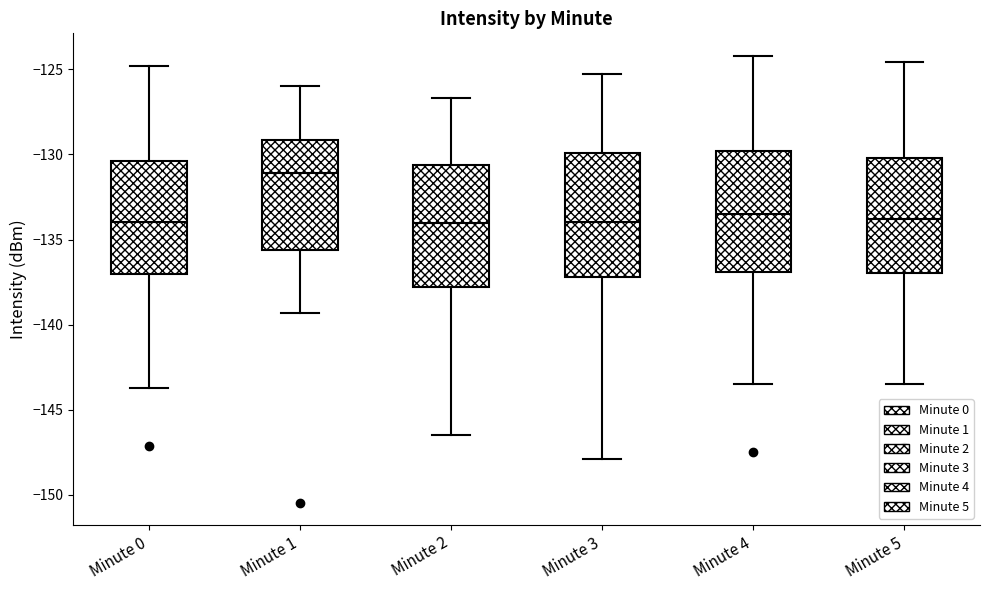

Reading left to right, read every box against the y-axis: the position of its median line, the range the box covers, and the ends of its whiskers. The values are not printed on the chart, so give them approximately, as read against the axis.

Minute 0: median -134.0, box -137.0 to -130.5, whiskers -143.5 to -125.0
Minute 1: median -131.0, box -135.5 to -129.0, whiskers -139.5 to -126.0
Minute 2: median -134.0, box -138.0 to -130.5, whiskers -146.5 to -126.5
Minute 3: median -134.0, box -137.0 to -130.0, whiskers -148.0 to -125.5
Minute 4: median -133.5, box -137.0 to -130.0, whiskers -143.5 to -124.0
Minute 5: median -134.0, box -137.0 to -130.0, whiskers -143.5 to -124.5